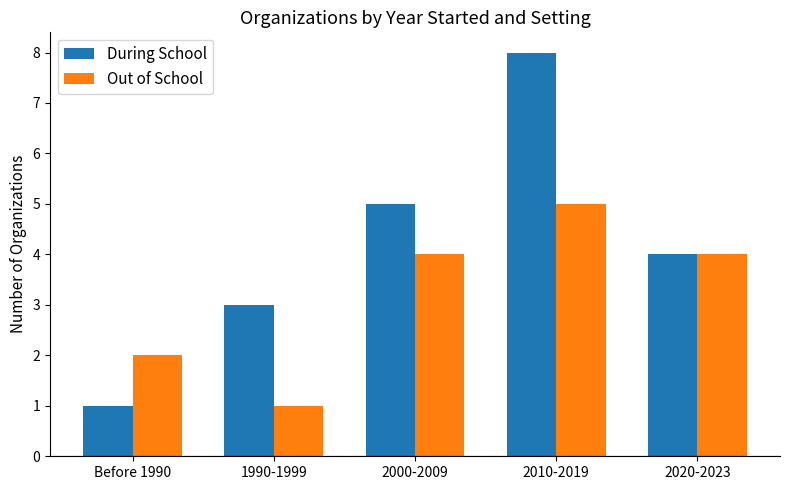

How many groups of bars are there?

5